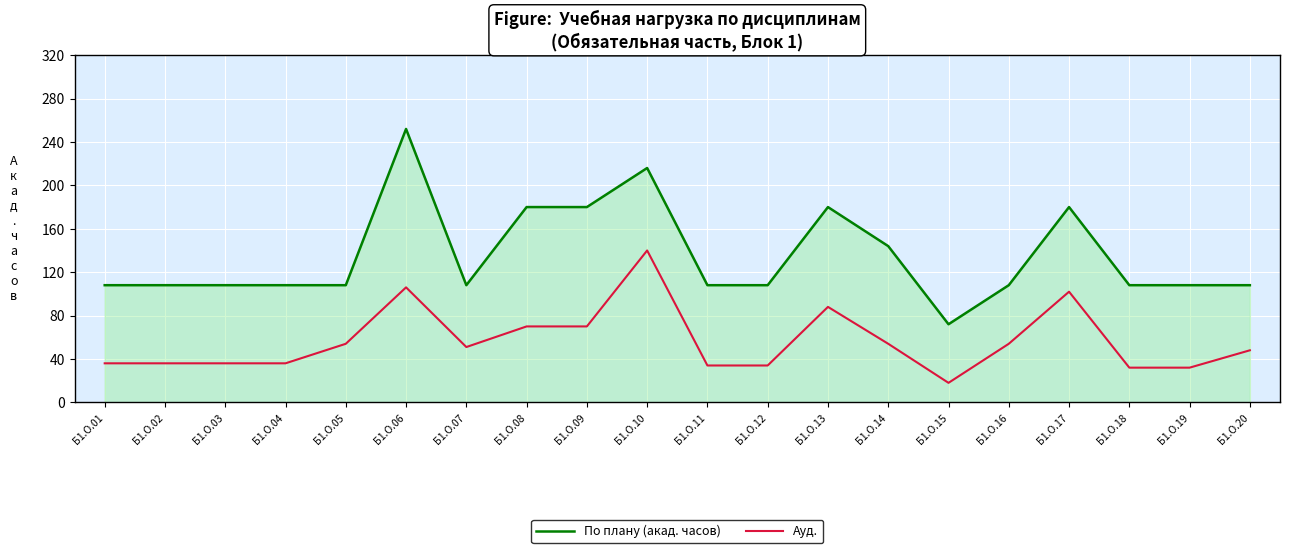

True or false: Ауд. and По плану (акад. часов) intersect in this chart.

False